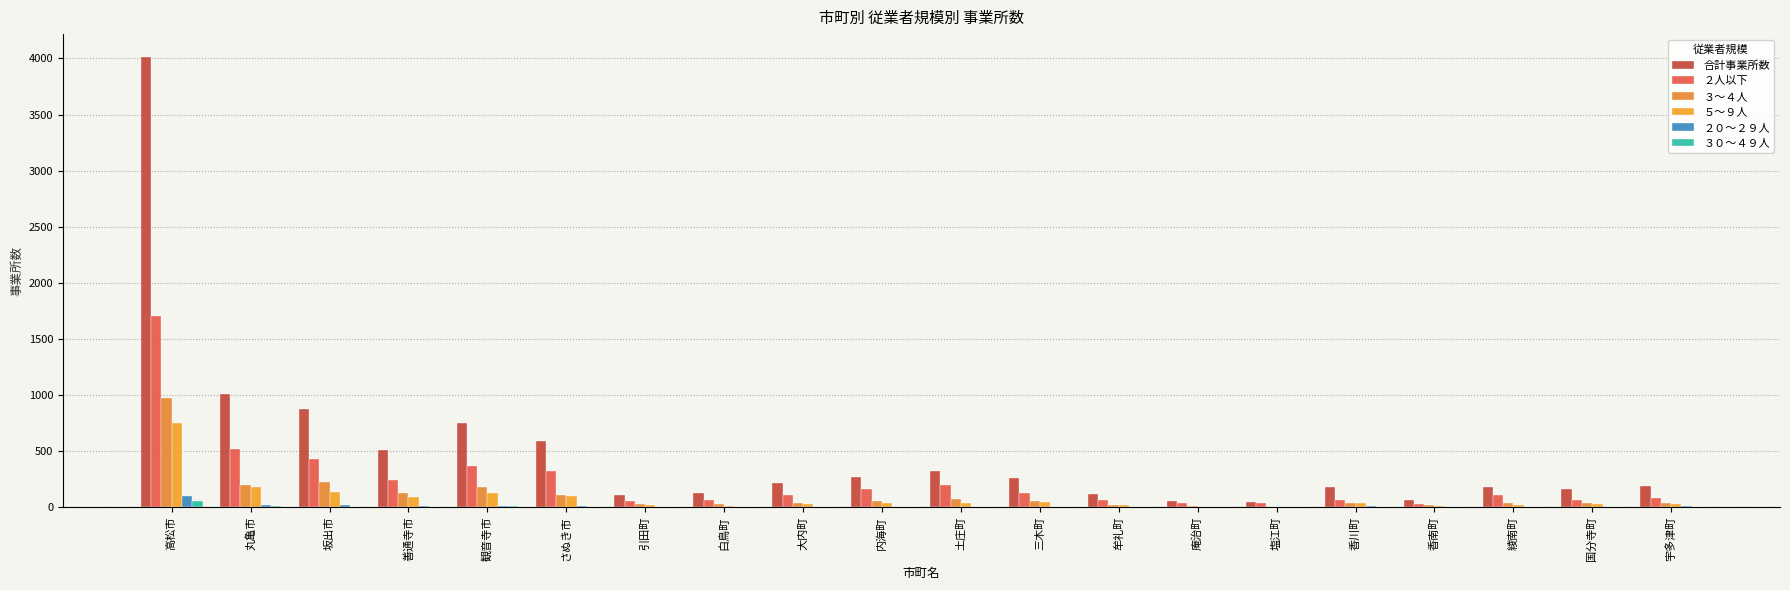

What is the difference between the ５～９人 values at 香南町 and 牟礼町?

9